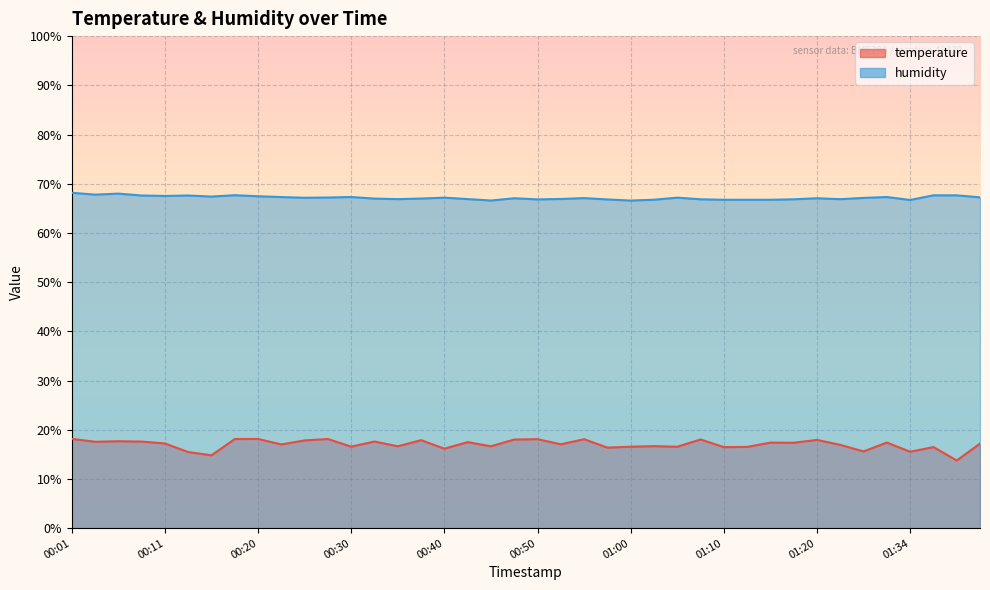

True or false: humidity and temperature intersect in this chart.

False